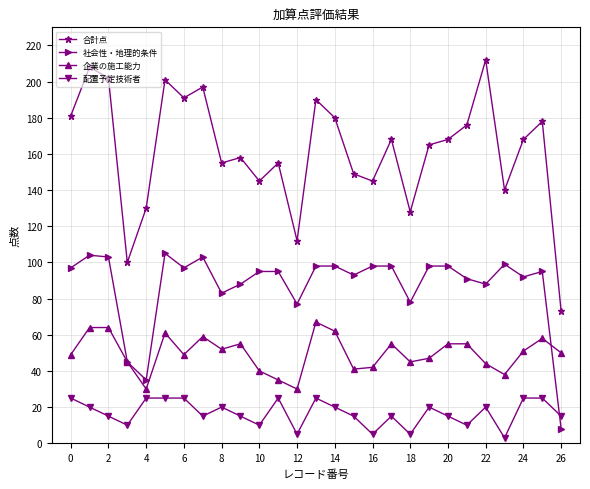

What is the difference between the maximum and second lowest values in the 社会性・地理的条件 series?

70